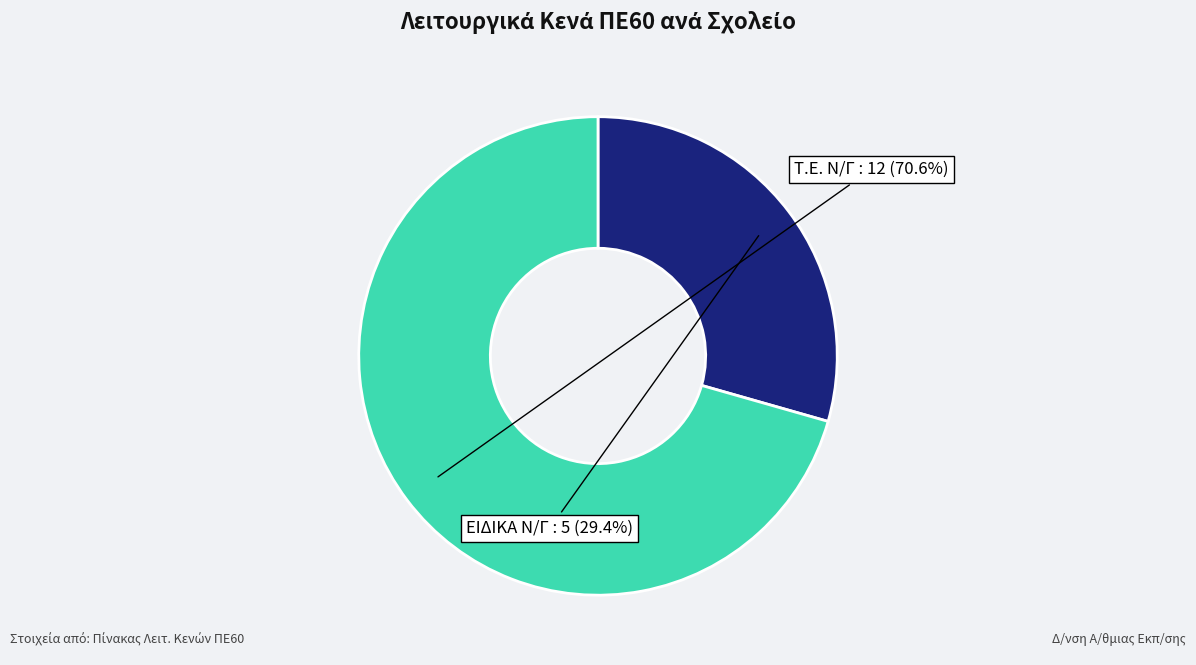

How many slices are in this pie chart?

2